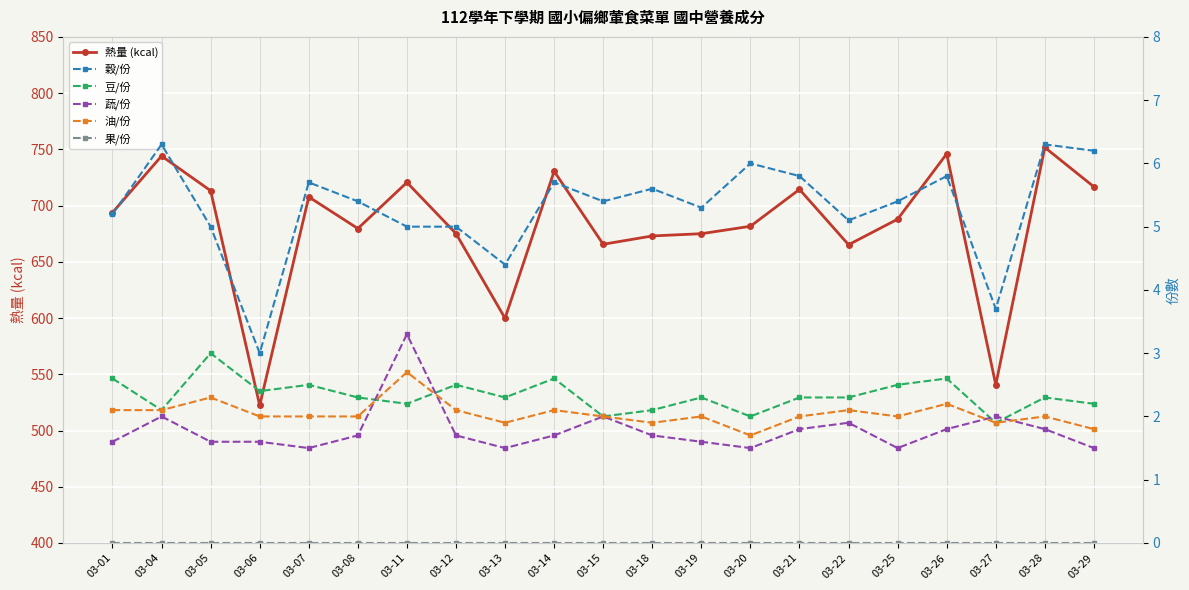

What is the total value across all series at 03-13?

609.9